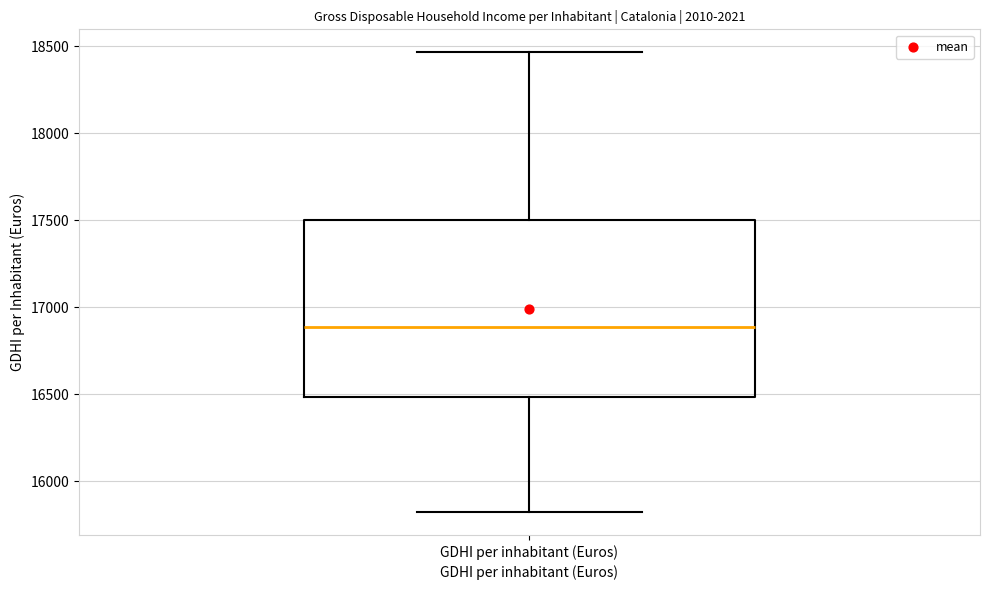

Transcribe this box plot: give where the median line is, the range the box spans, and where the two whiskers end, as read against the y-axis. The values are not printed on the chart, so give them approximately, as read against the axis.

median 16900, box 16500 to 17500, whiskers 15800 to 18450